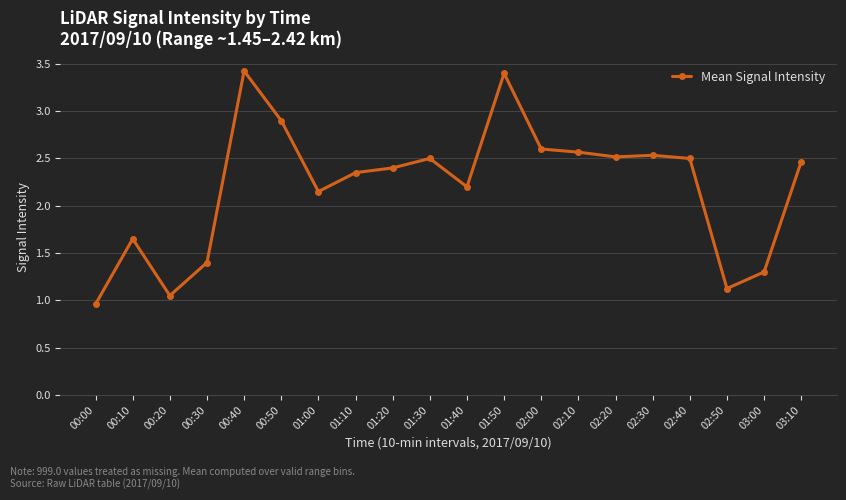

Between 02:50 and 00:40, which is larger?

00:40